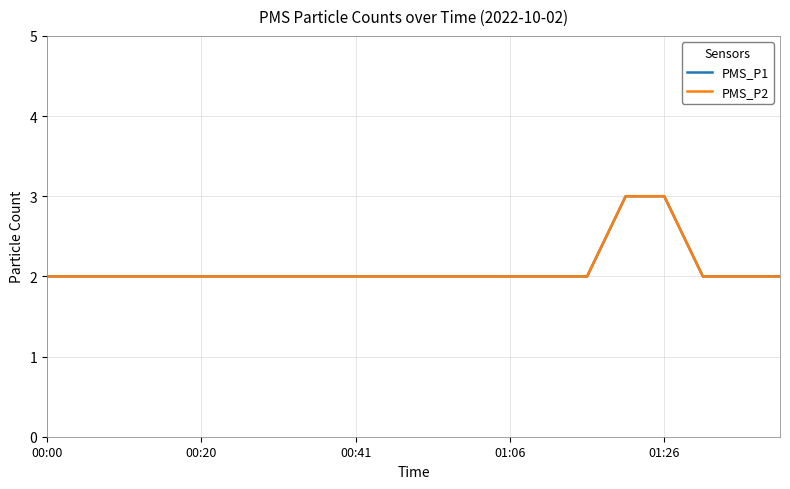

Is this an area chart (filled region under the line)?

No